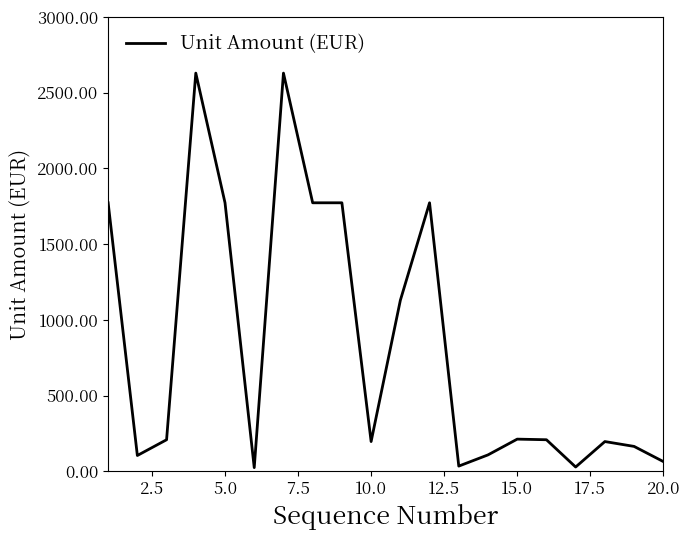

What is the greatest value displayed?

2628